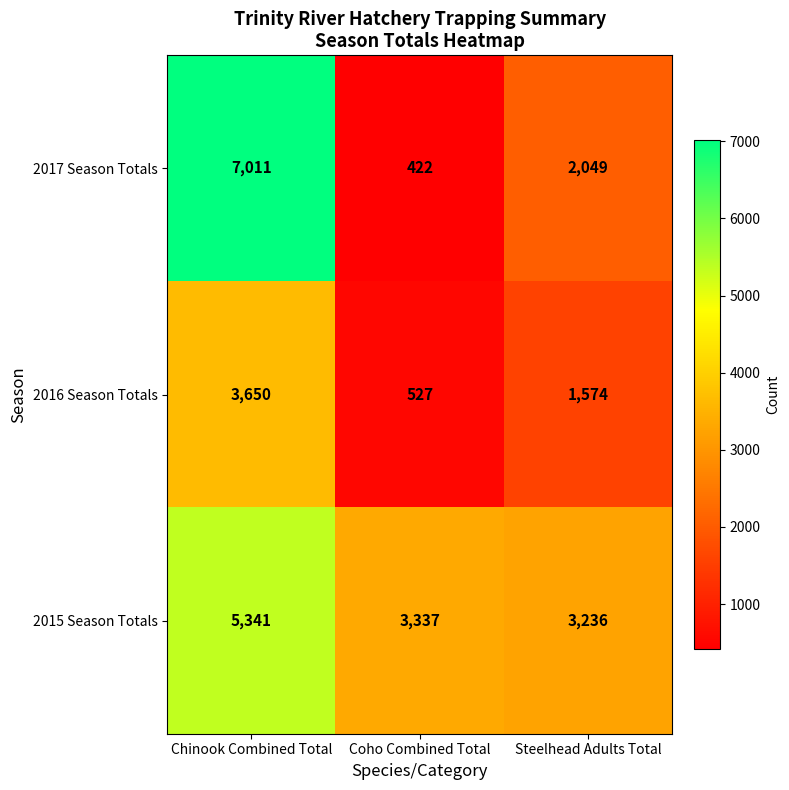

Count the 2017 Season Totals values in the range 422 to 7011.

3